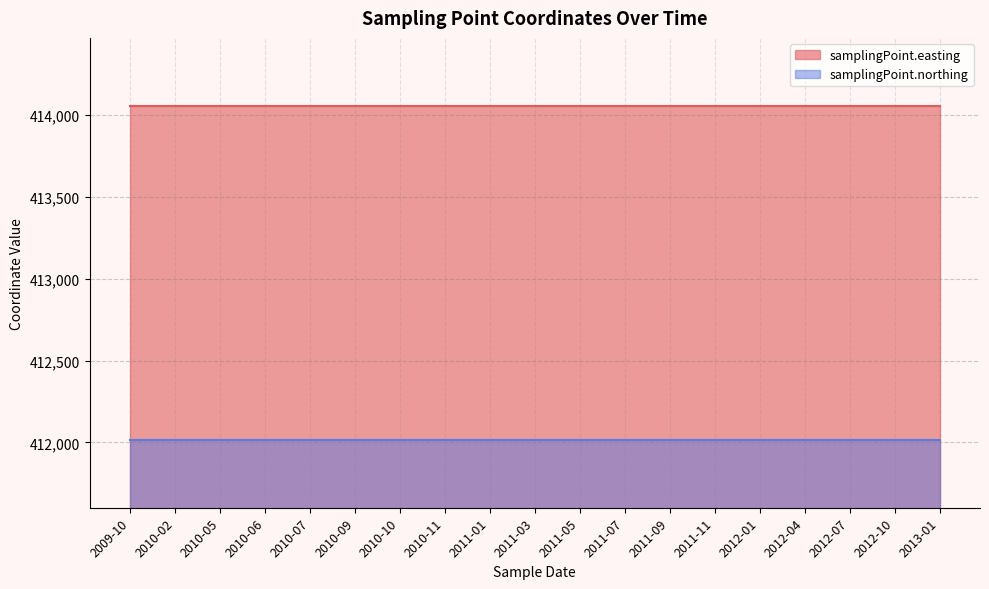

What are all the series names shown in the legend?

samplingPoint.easting, samplingPoint.northing